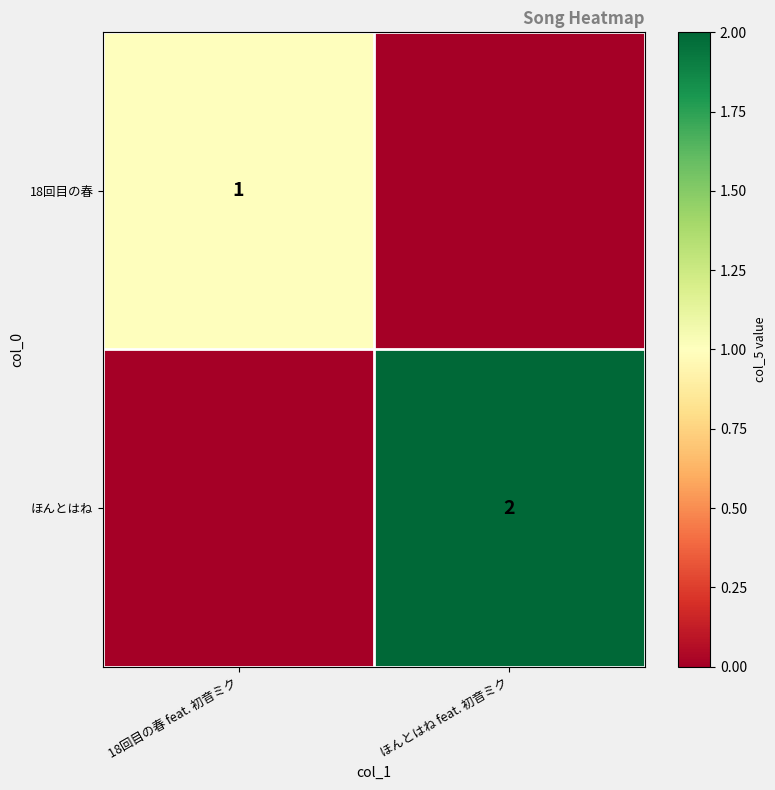

True or false: 18回目の春 has a value of 1 at 18回目の春 feat. 初音ミク.

True